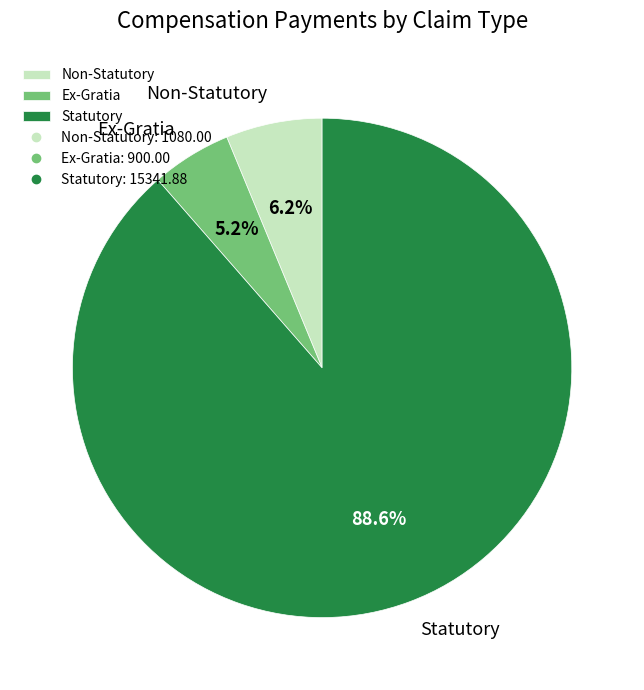

Is there any slice that represents more than half of the pie?

Yes